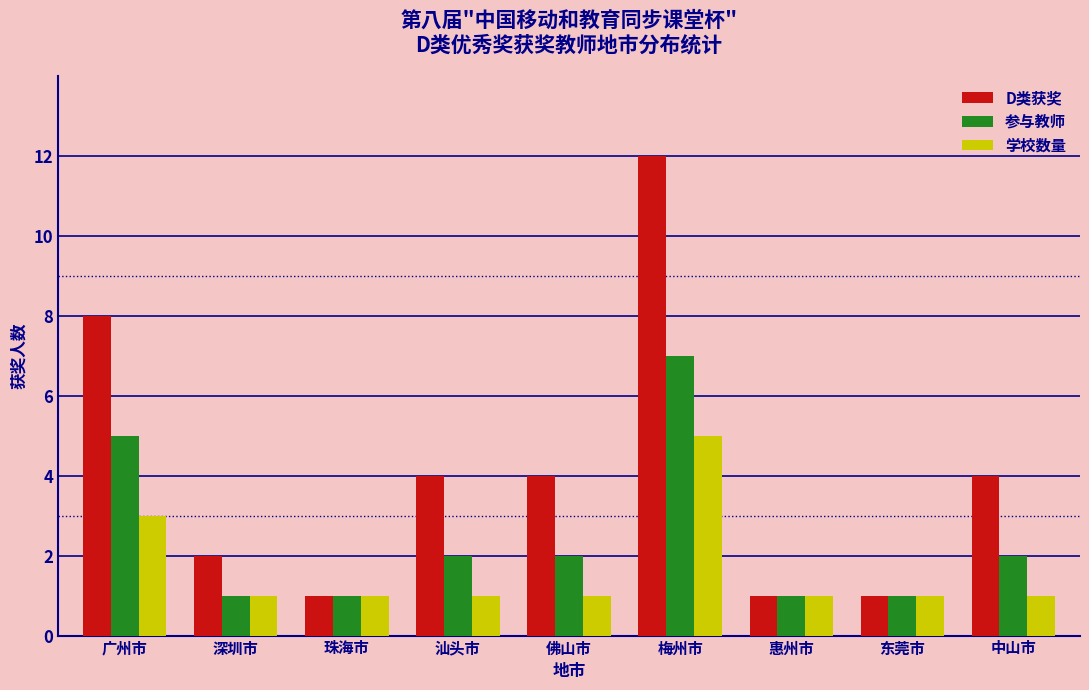

Reading left to right, what are all the values shown in this chart?

D类获奖: 8	2	1	4	4	12	1	1	4
参与教师: 5	1	1	2	2	7	1	1	2
学校数量: 3	1	1	1	1	5	1	1	1